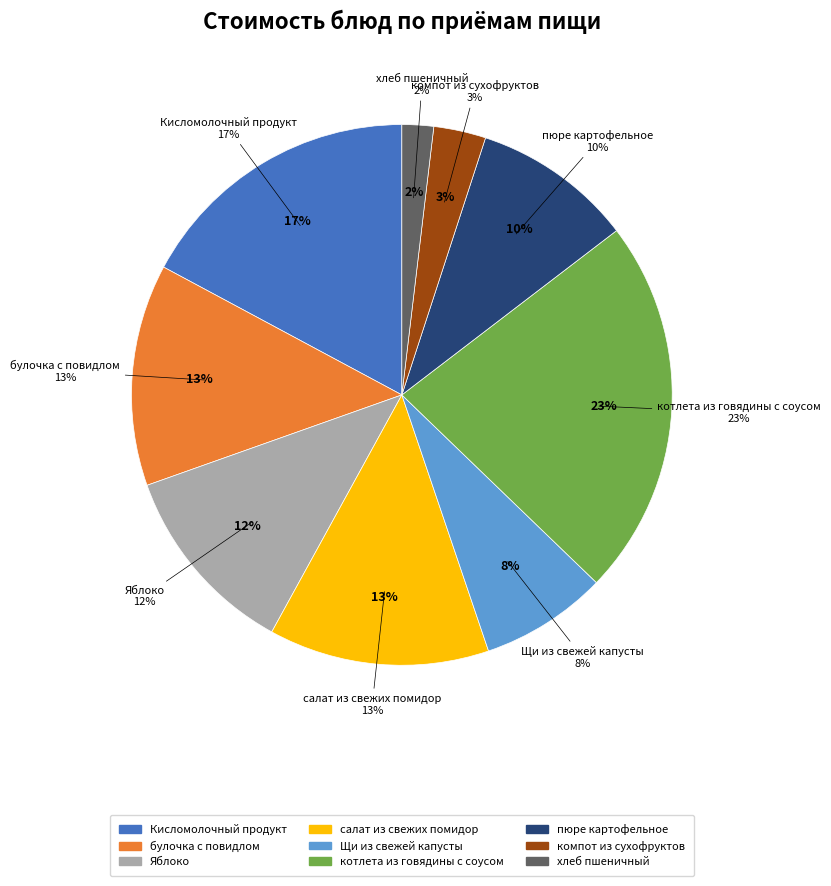

What percentage is NOT represented by Щи из свежей капусты?

92.4%